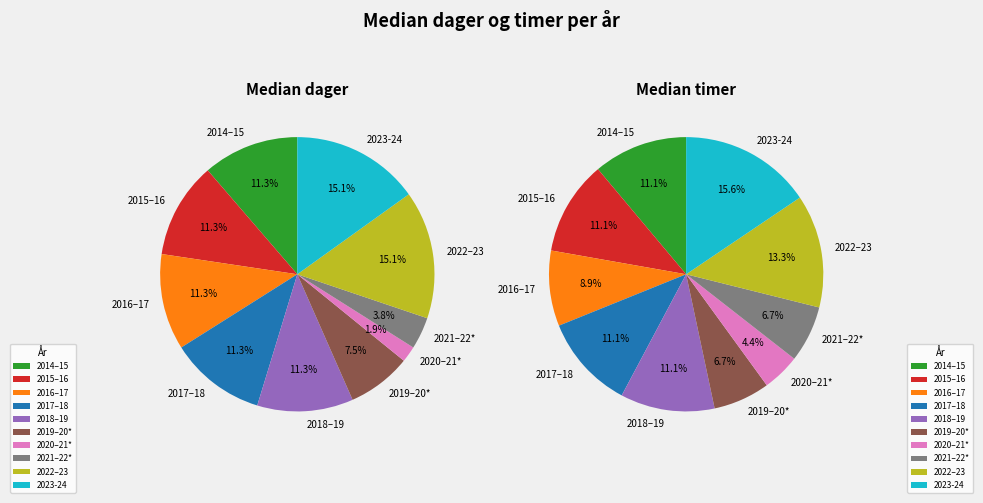

To the nearest percent, what portion does 2017–18 represent?

11%